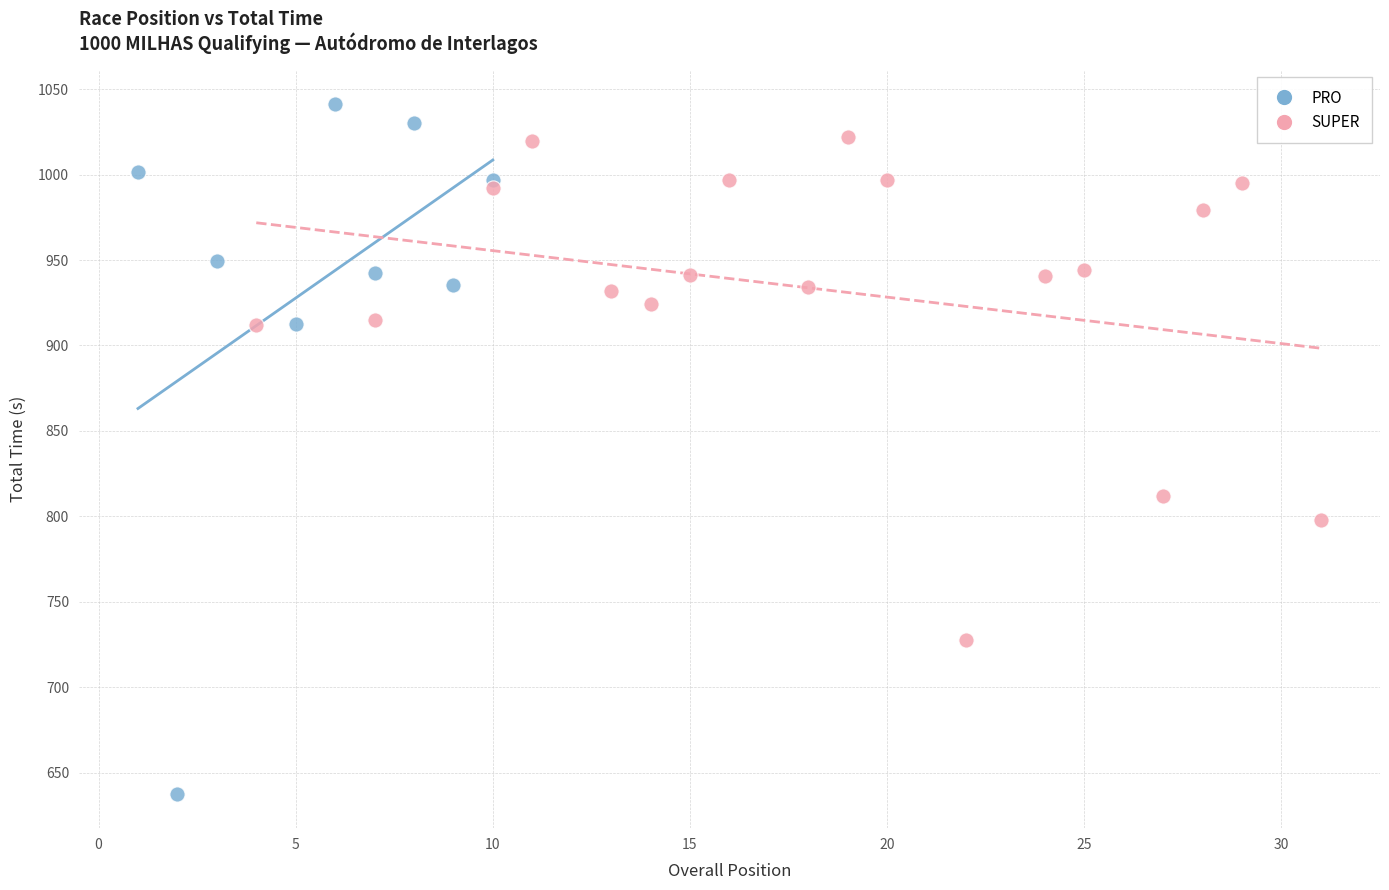

Which series reaches the maximum Y coordinate?

PRO